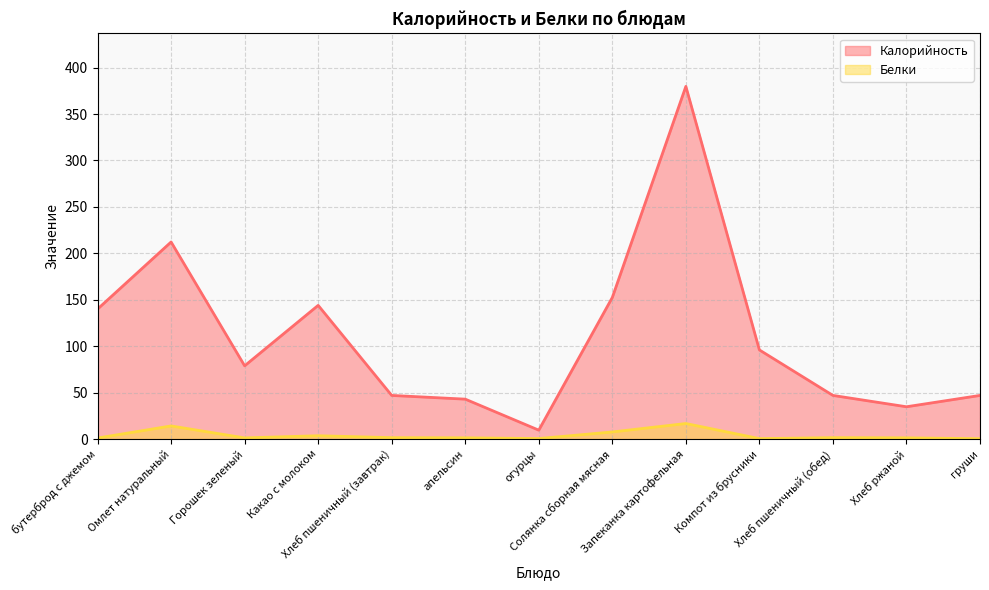

What are all the series names shown in the legend?

Калорийность, Белки